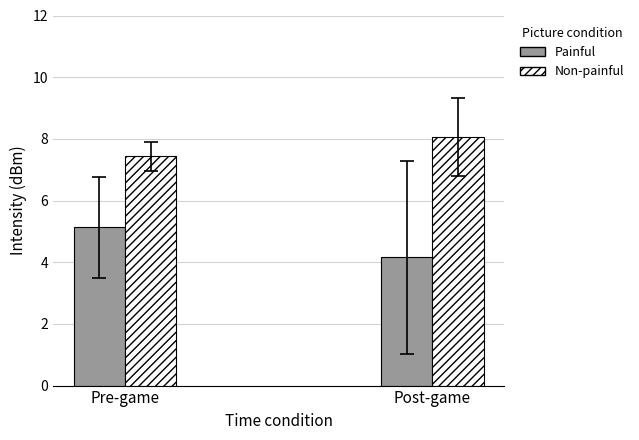

List the labels in order of Non-painful value, smallest first.

Pre-game, Post-game